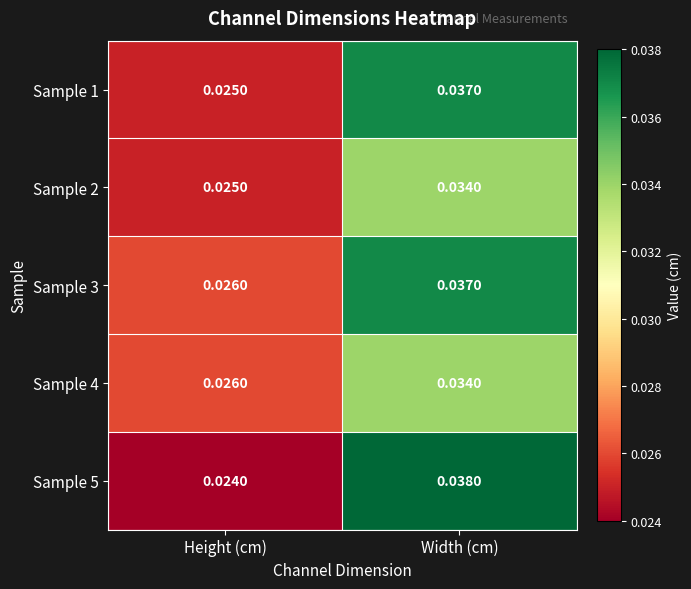

At which category is the sum across all series the highest?

Width (cm)